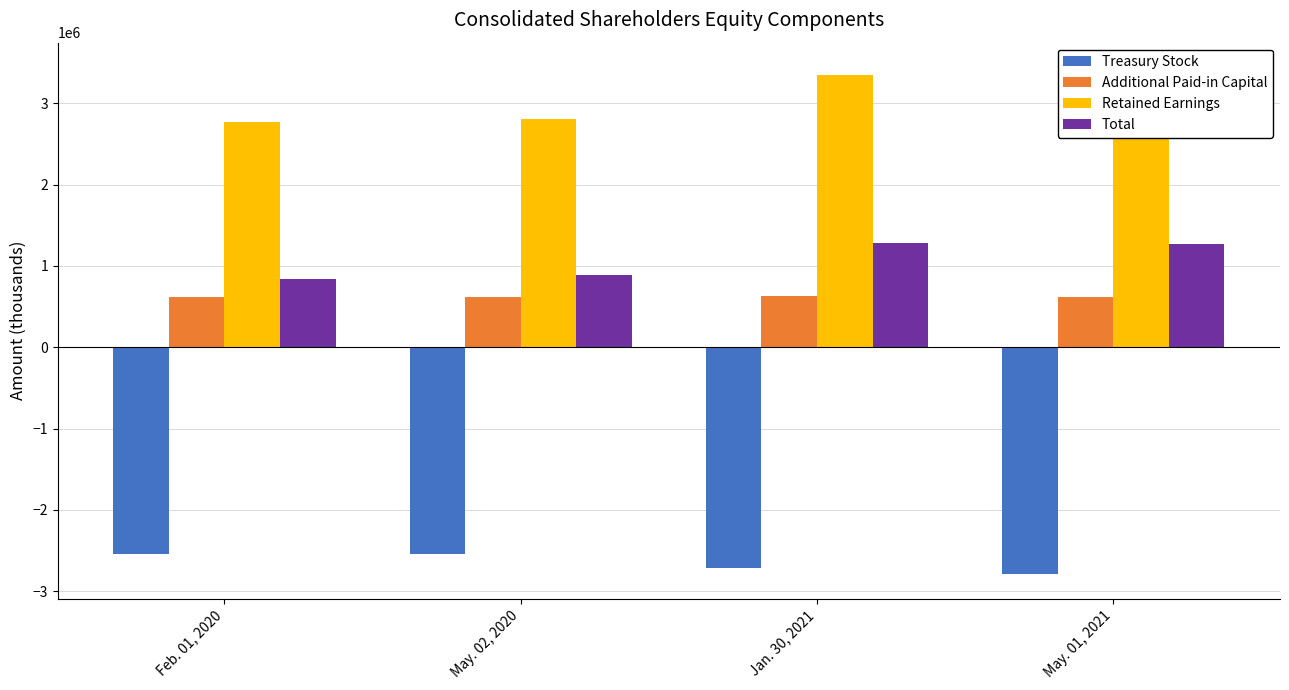

How many bars are there in total?

16